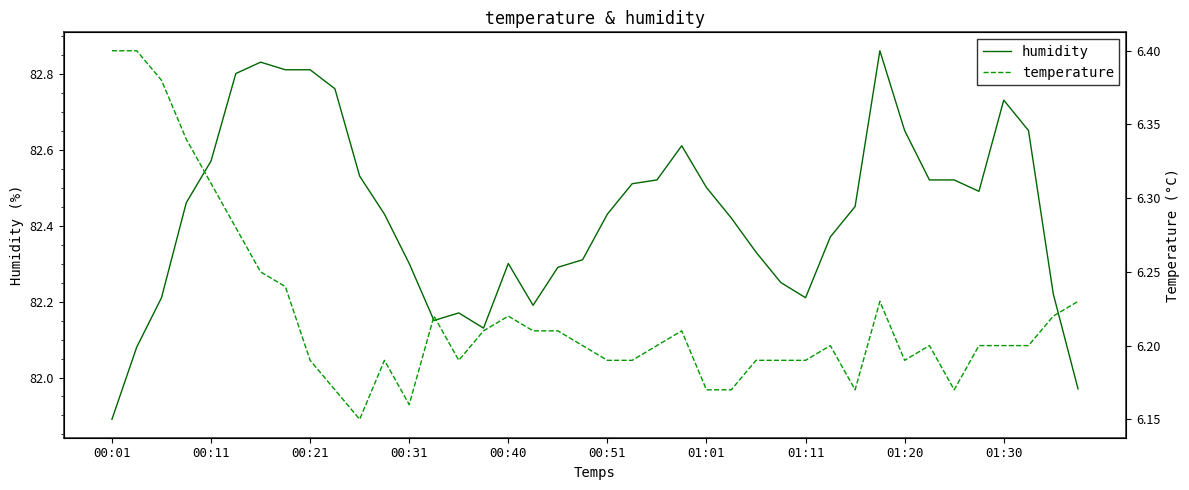

True or false: humidity has more than 2 interior local peaks.

True